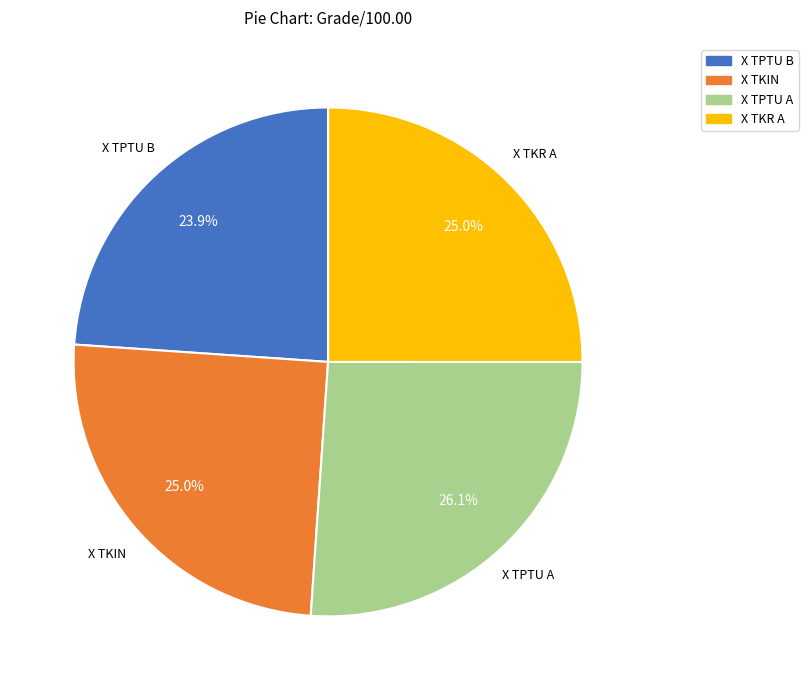

Which slice is the smallest?

X TPTU B